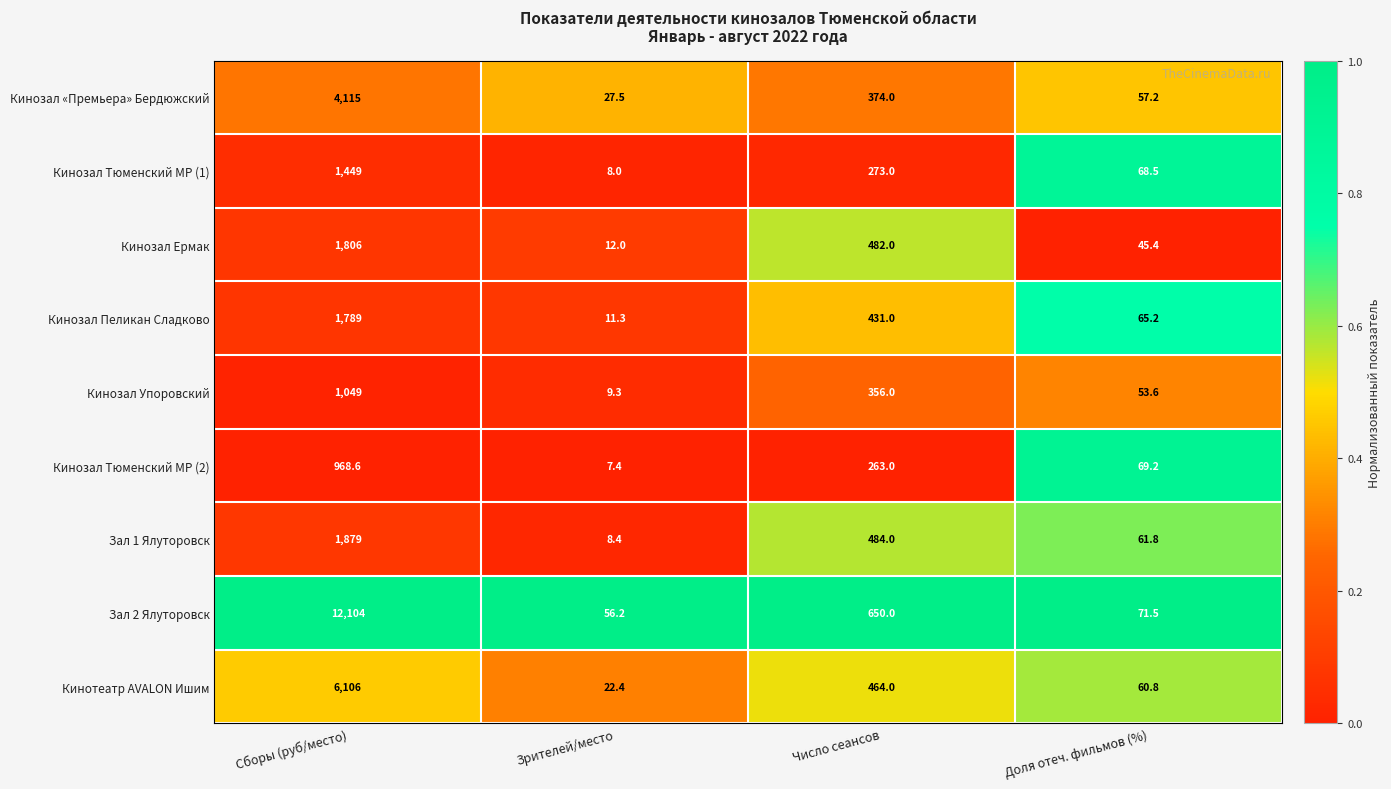

Which series has the widest spread of values?

Зал 2 Ялуторовск